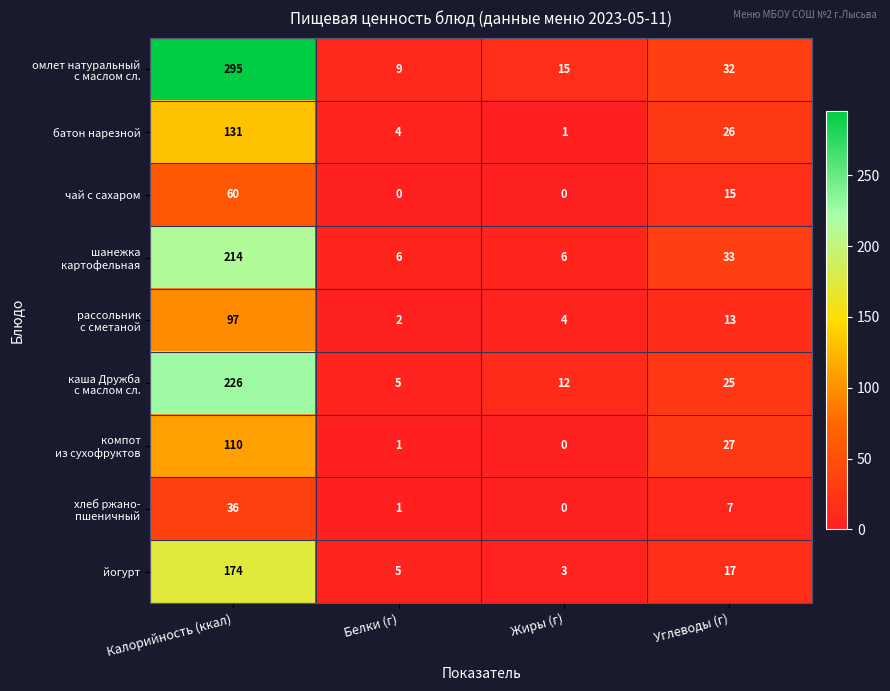

What is the difference between the чай с сахаром values at Углеводы (г) and Калорийность (ккал)?

45